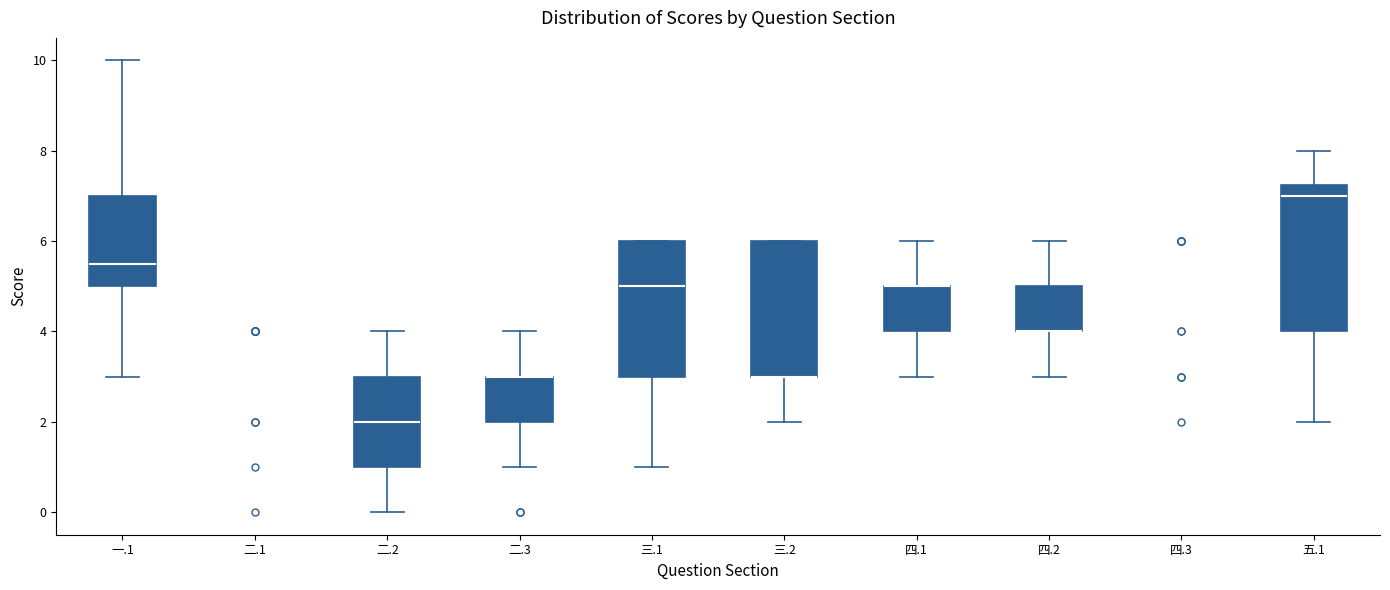

Reading left to right, transcribe this box plot: for each box, give where its median line is, the range the box spans, and where its two whiskers end, as read against the y-axis. The values are not printed on the chart, so give them approximately, as read against the axis.

一.1: median 5.6, box 5.0 to 7.0, whiskers 3.0 to 10.0
二.1: box collapsed to a line at 3.0, whiskers 3.0 to 3.0
二.2: median 2.0, box 1.0 to 3.0, whiskers 0.0 to 4.0
二.3: median 3.0 (drawn on the box's upper edge), box 2.0 to 3.0, whiskers 1.0 to 4.0
三.1: median 5.0, box 3.0 to 6.0, whiskers 1.0 to 6.0
三.2: median 3.0 (drawn on the box's lower edge), box 3.0 to 6.0, whiskers 2.0 to 6.0
四.1: median 5.0 (drawn on the box's upper edge), box 4.0 to 5.0, whiskers 3.0 to 6.0
四.2: median 4.0 (drawn on the box's lower edge), box 4.0 to 5.0, whiskers 3.0 to 6.0
四.3: box collapsed to a line at 5.0, whiskers 5.0 to 5.0
五.1: median 7.0, box 4.0 to 7.2, whiskers 2.0 to 8.0